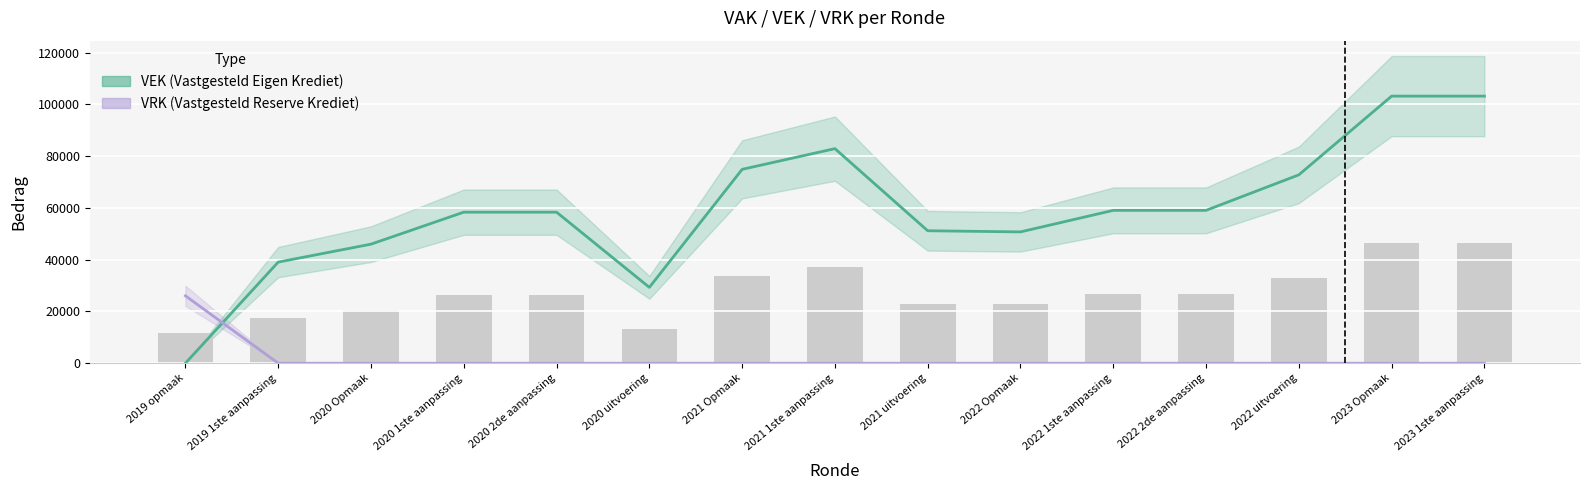

What is the average value of the VRK series?

1737